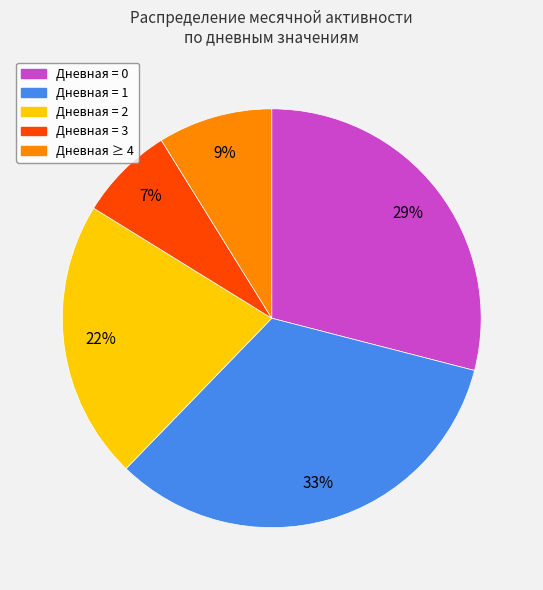

Is there any slice that represents more than half of the pie?

No